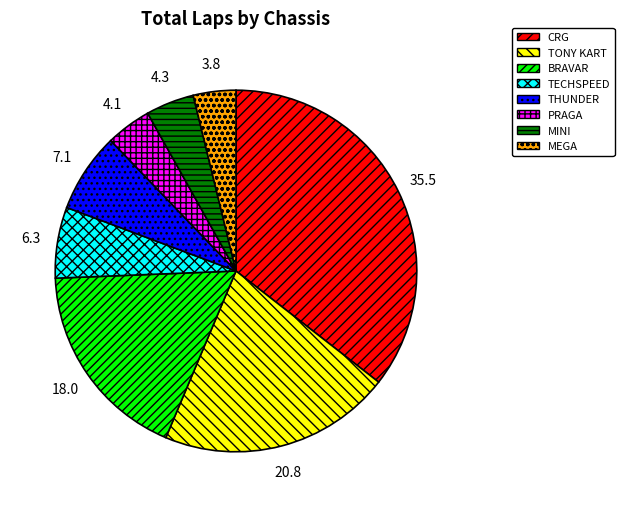

Do TECHSPEED and CRG together represent more than half of the pie?

No